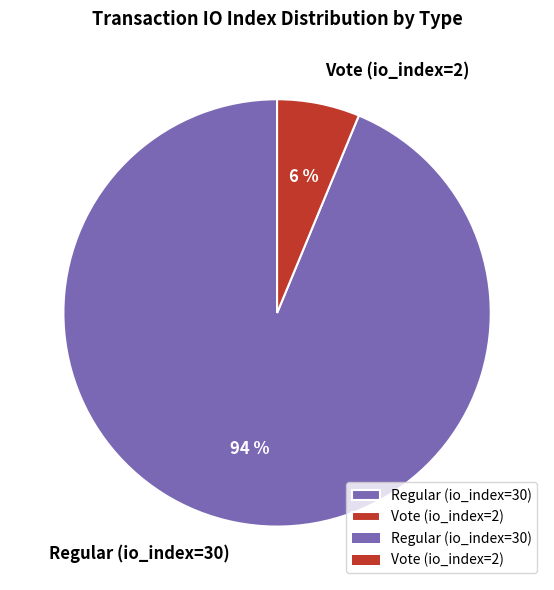

Is it true that Regular (io_index=30) is 79% of the pie?

False